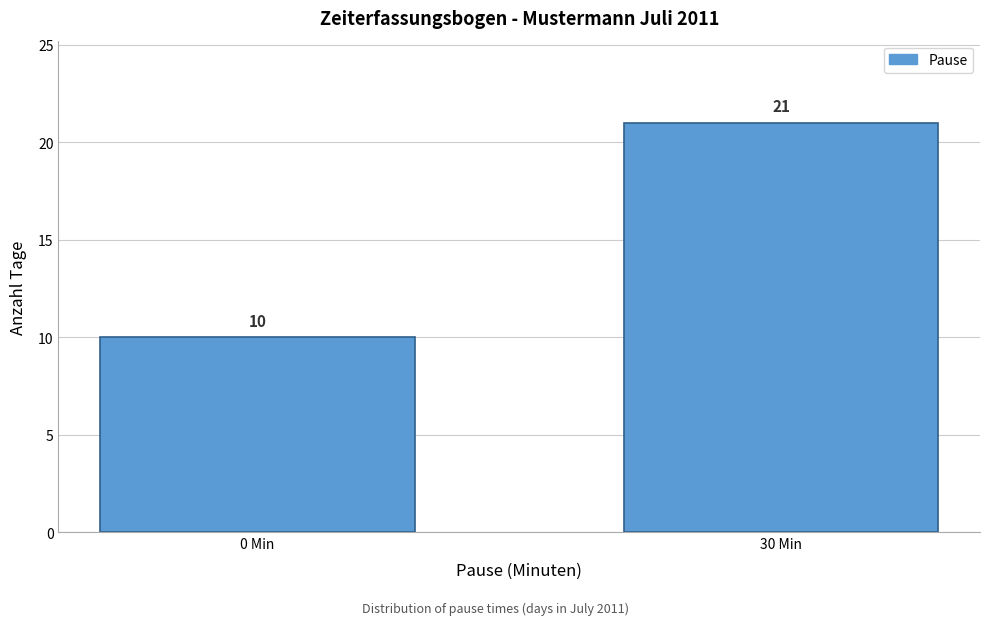

Reading right to left, transcribe all the data shown in this chart.

30 Min=21	0 Min=10